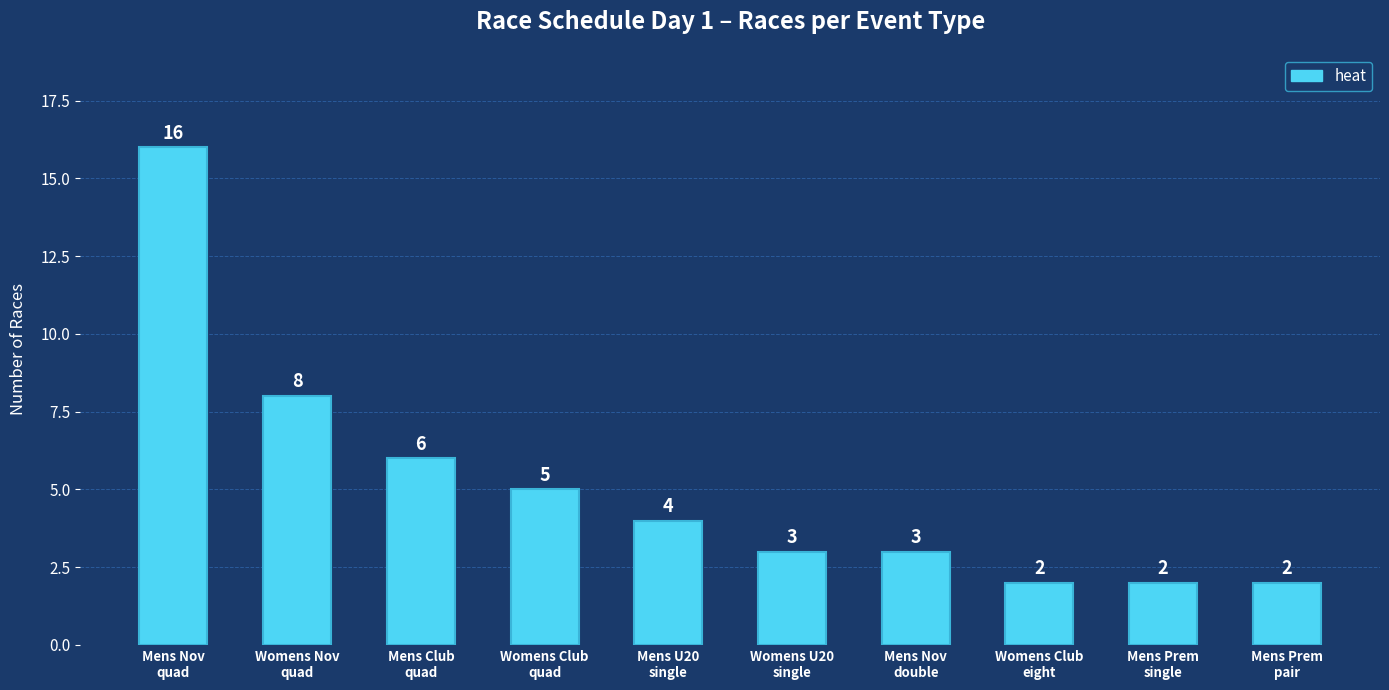

Which has a higher value, Mens Nov
double or Womens Nov
quad?

Womens Nov
quad